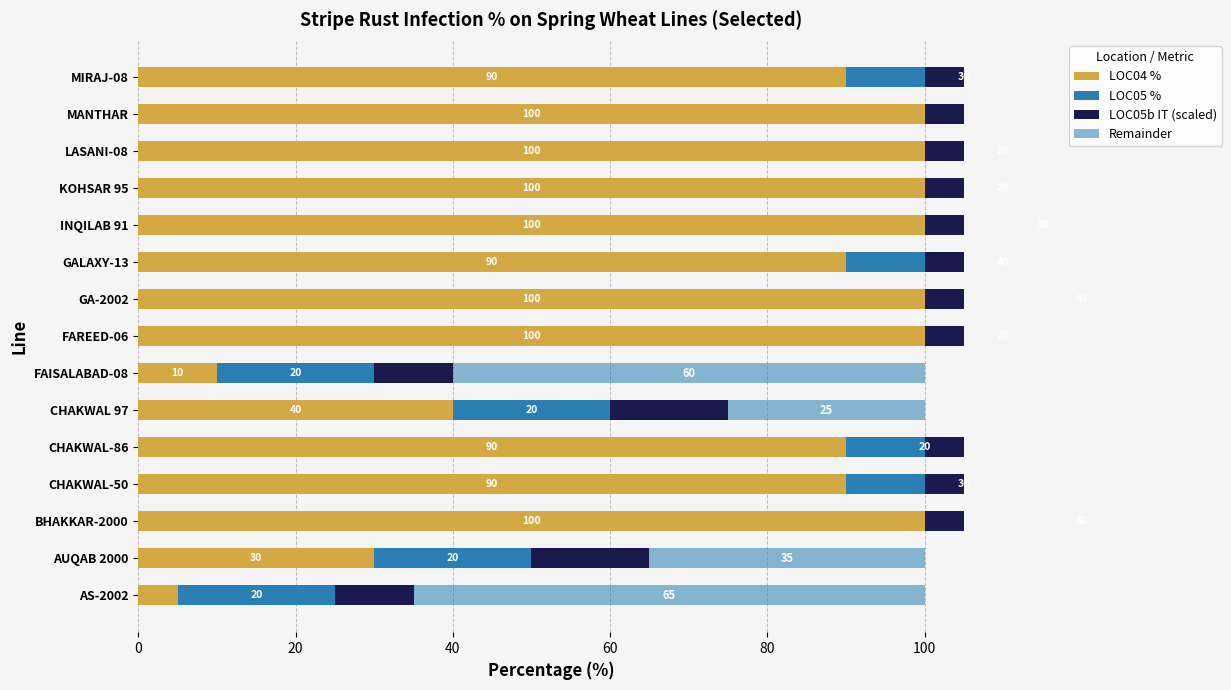

List the series in order of their peak value, lowest first.

LOC05b IT (scaled), LOC05 %, Remainder, LOC04 %